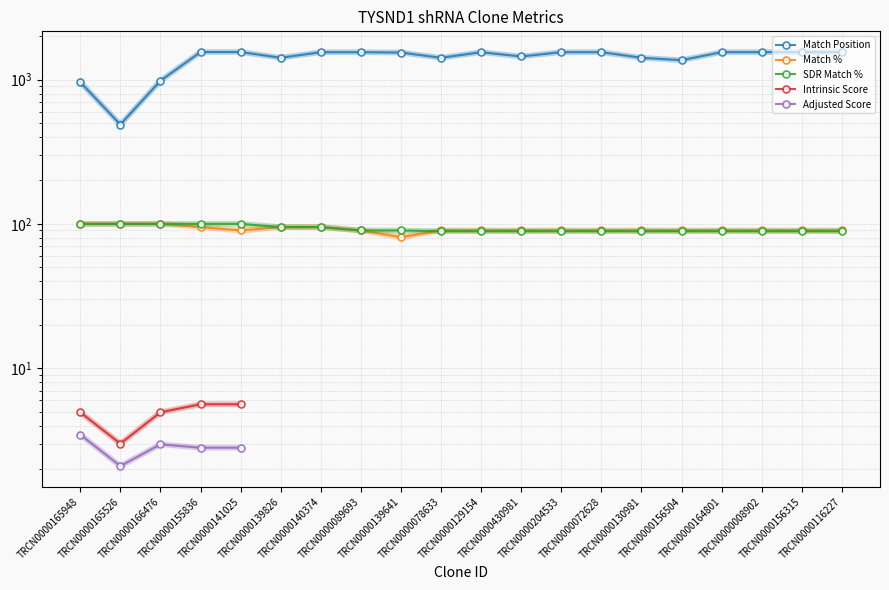

True or false: Adjusted Score has more than 2 points higher than both neighbors.

False